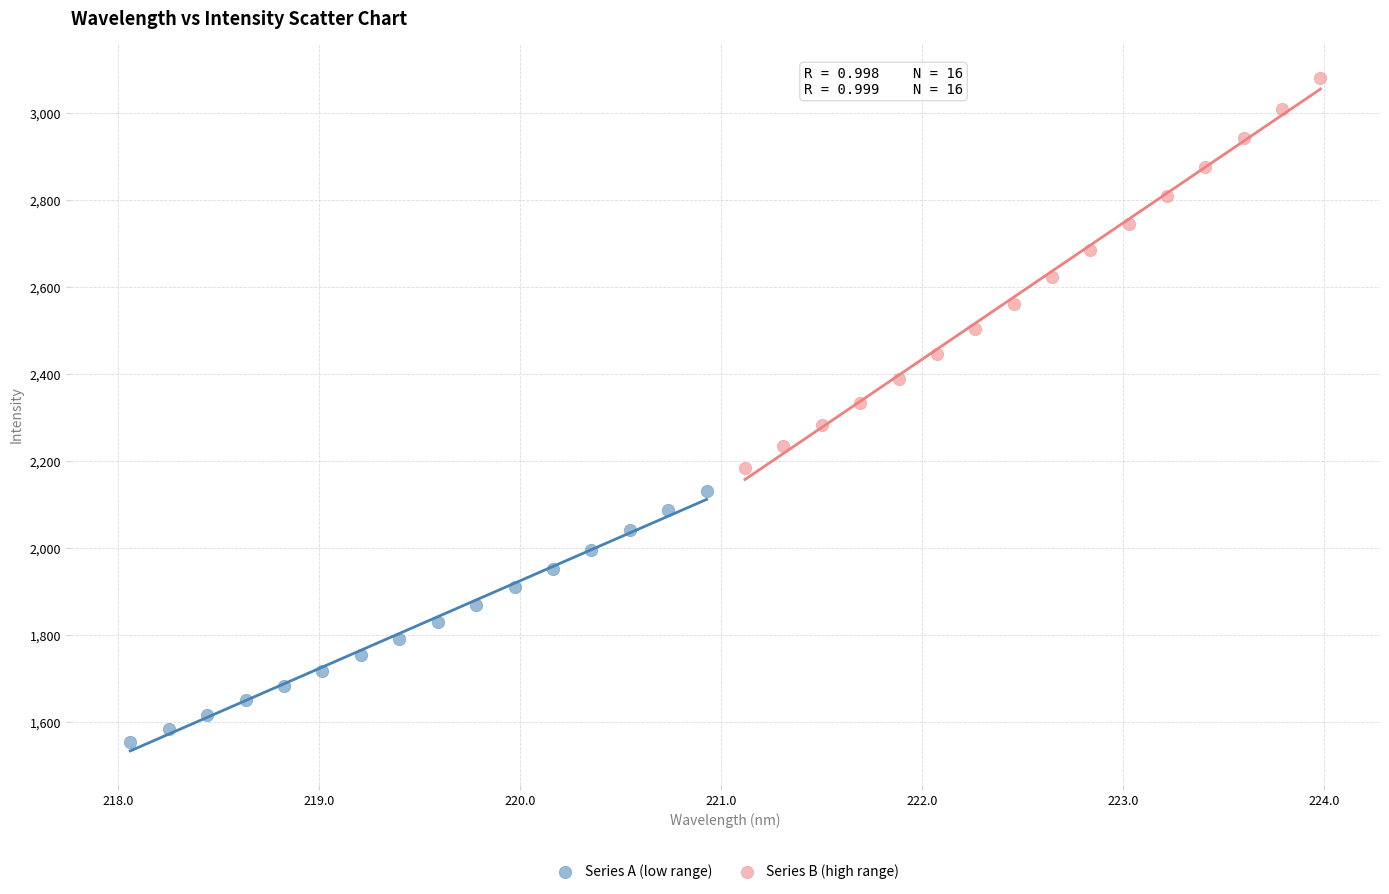

Which series contains the highest Y value?

Series B (high range)